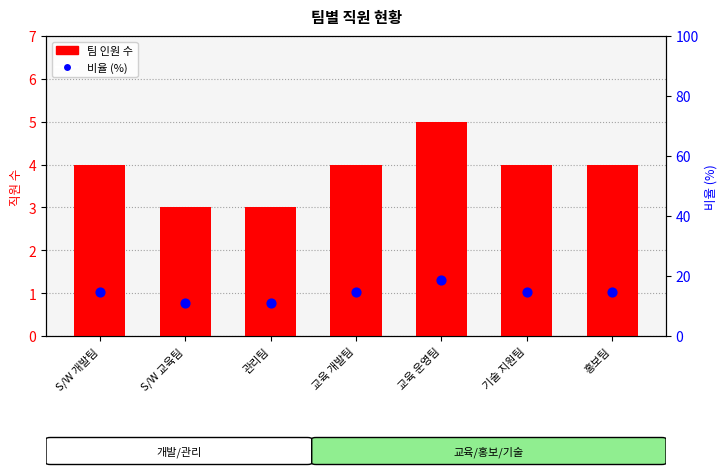

At how many categories does at least one series exceed 16?

1